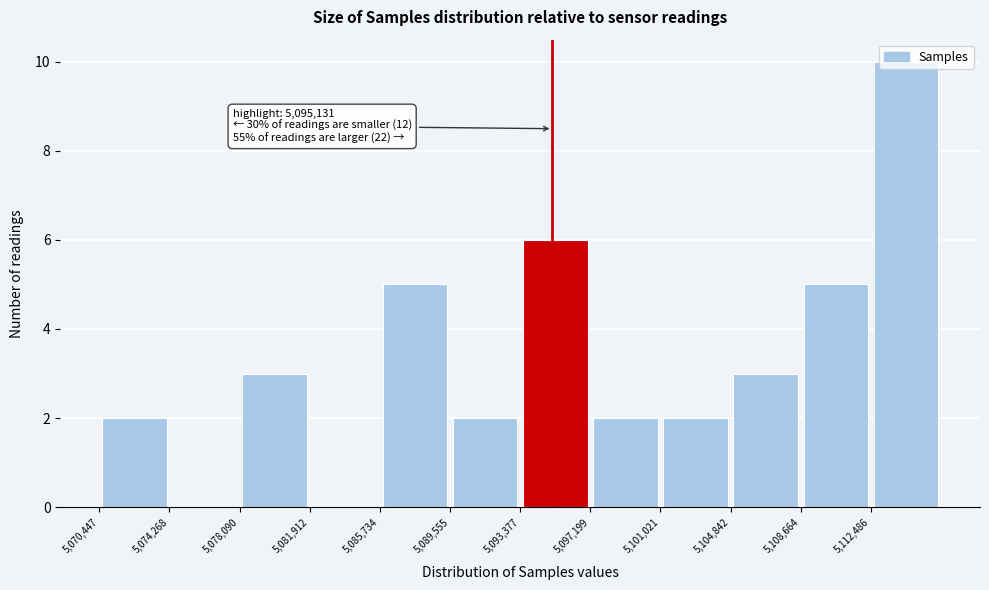

Over which range of the x-axis is the bar tallest?

5112500 to 5116500